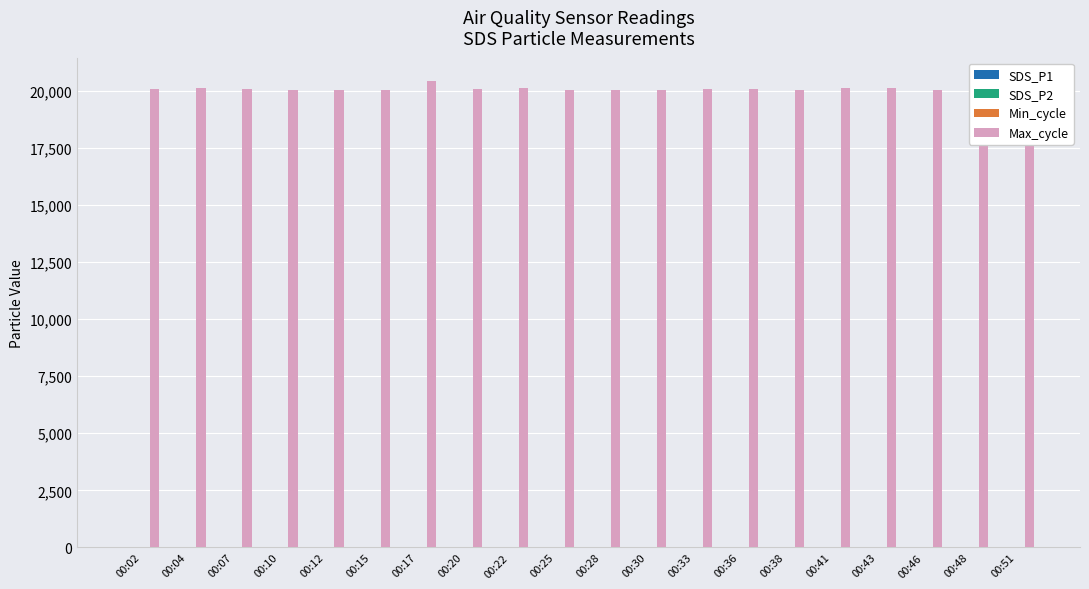

What is the difference between the Max_cycle values at 00:15 and 00:20?

66.0